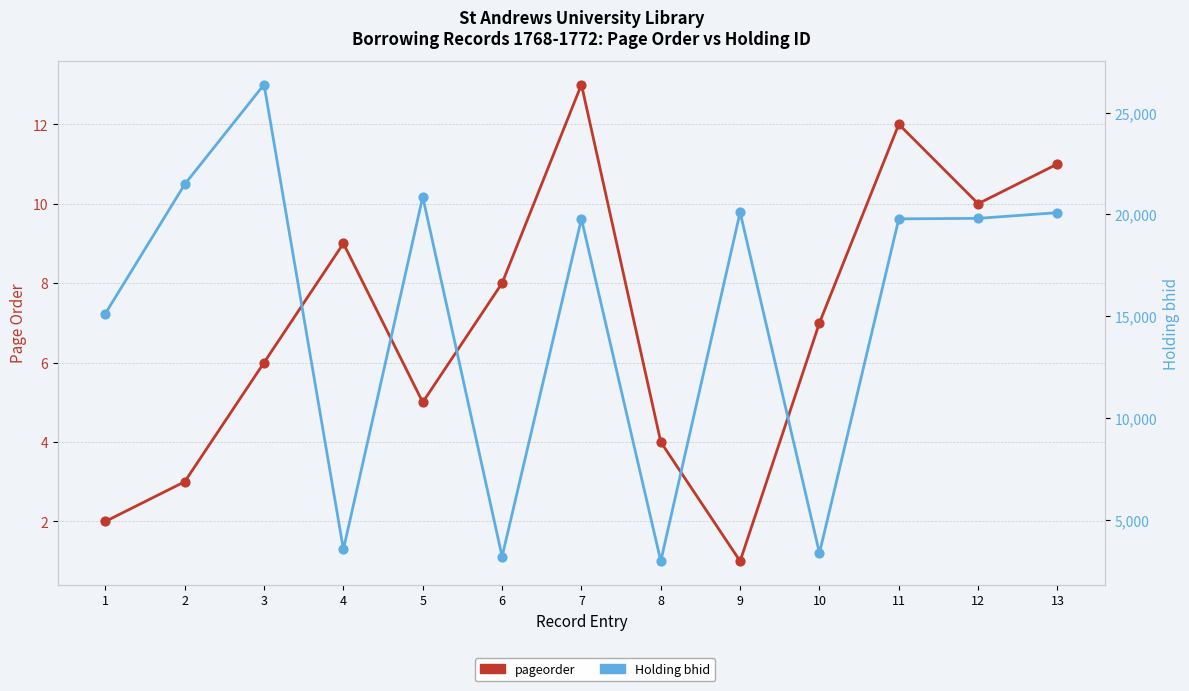

At which category is the sum across all series the highest?

3